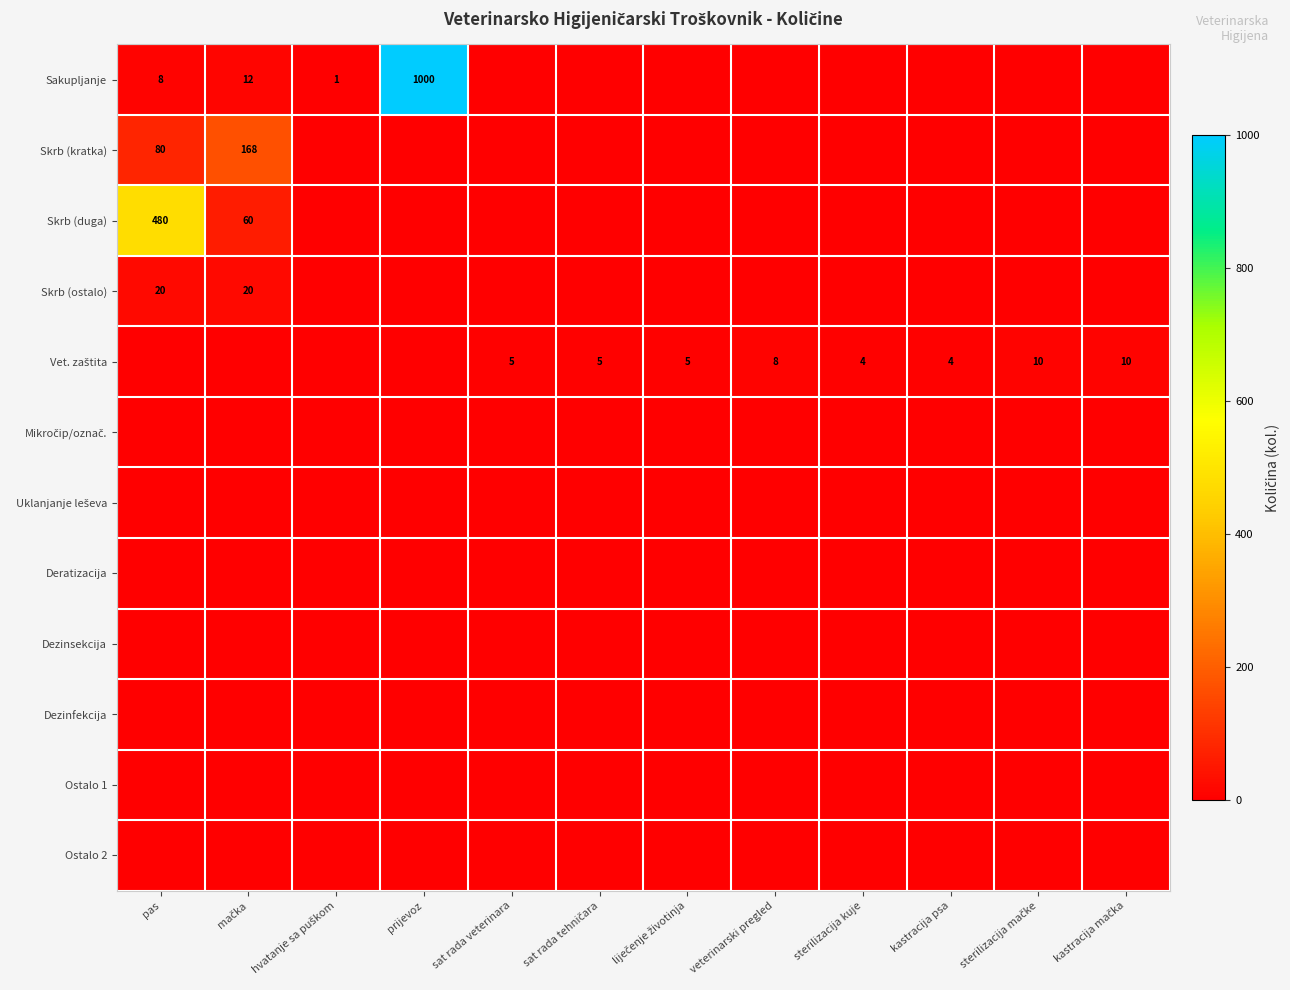

What is the maximum value shown in the chart?

1000